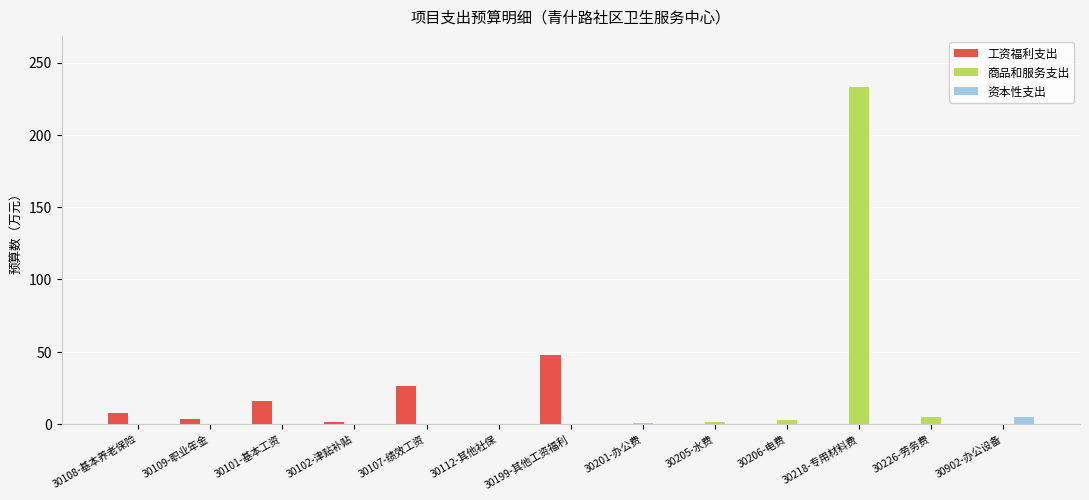

How many data points in 商品和服务支出 are above 0?

5